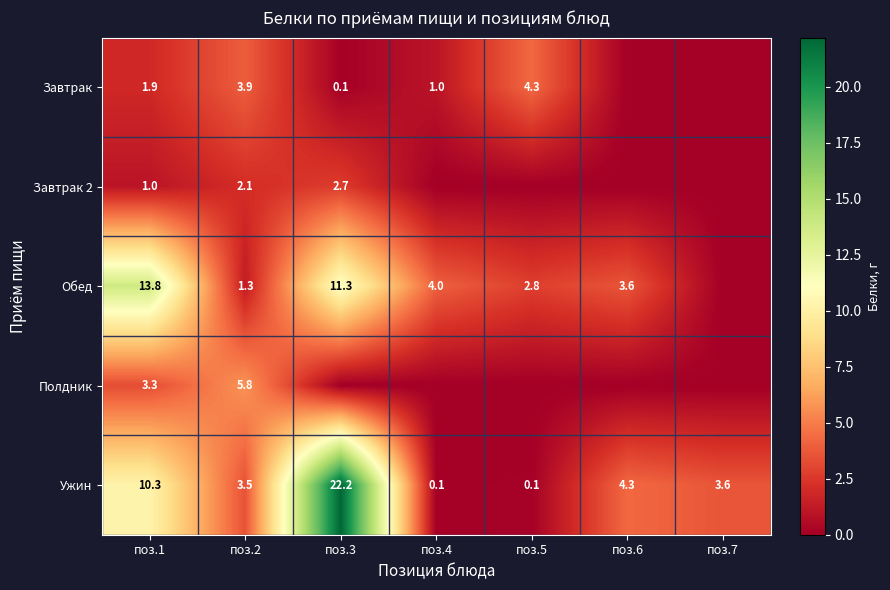

What is the total value across all series at поз.2?

16.6